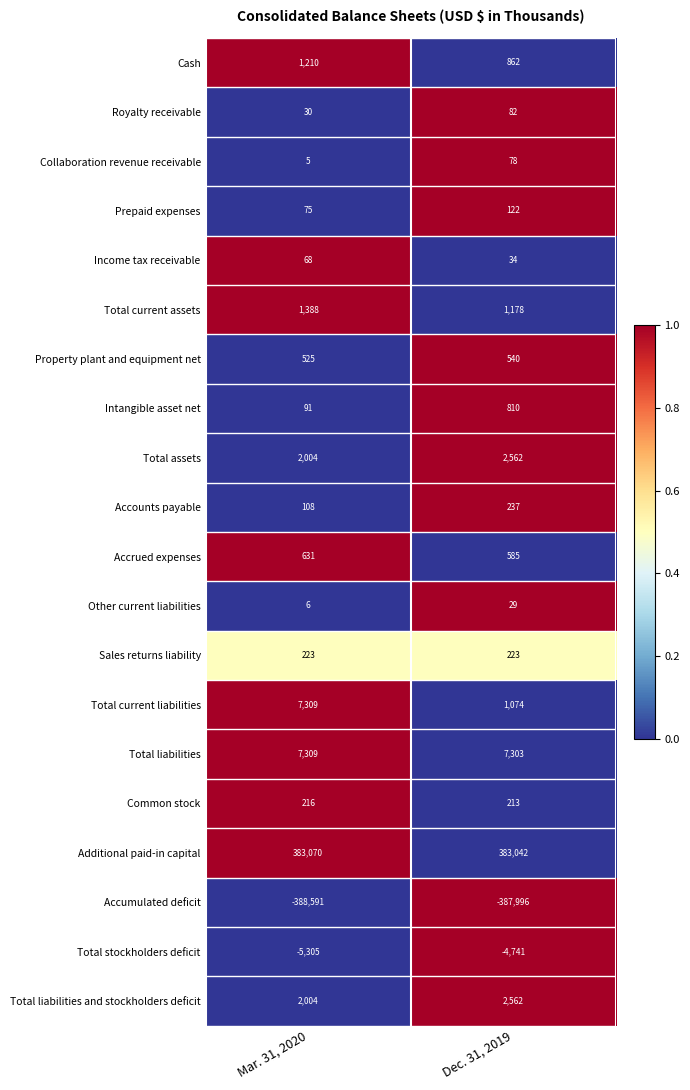

How many data points does each series have?

2